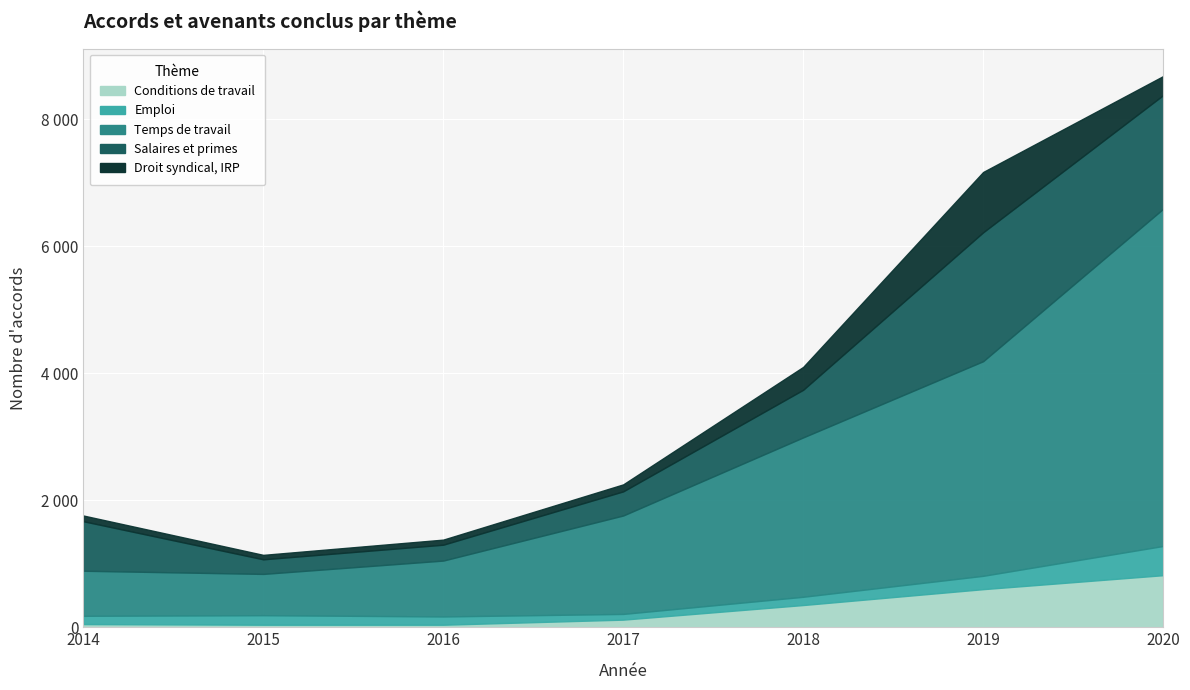

How many data points does each series have?

7